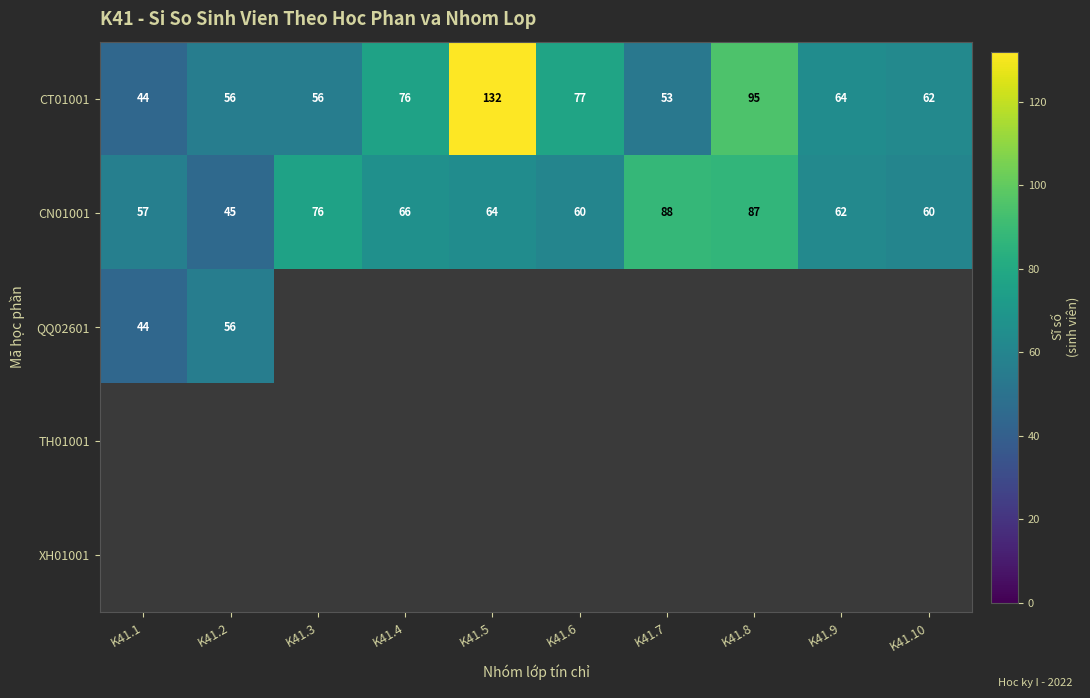

Count the number of categories in the chart.

10